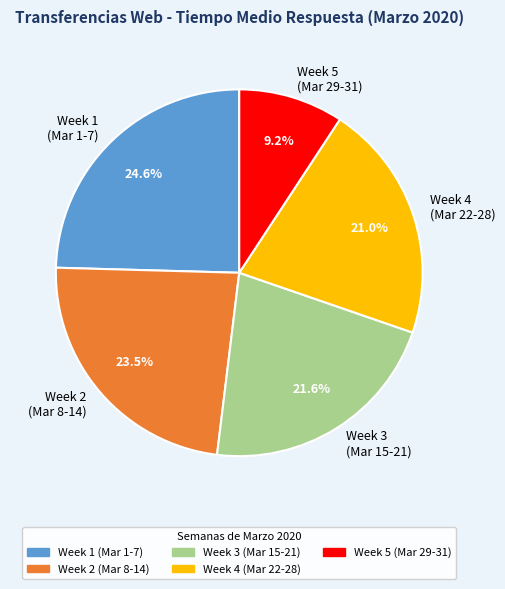

To the nearest percent, what is the difference between the largest and smallest slice percentages?

15%